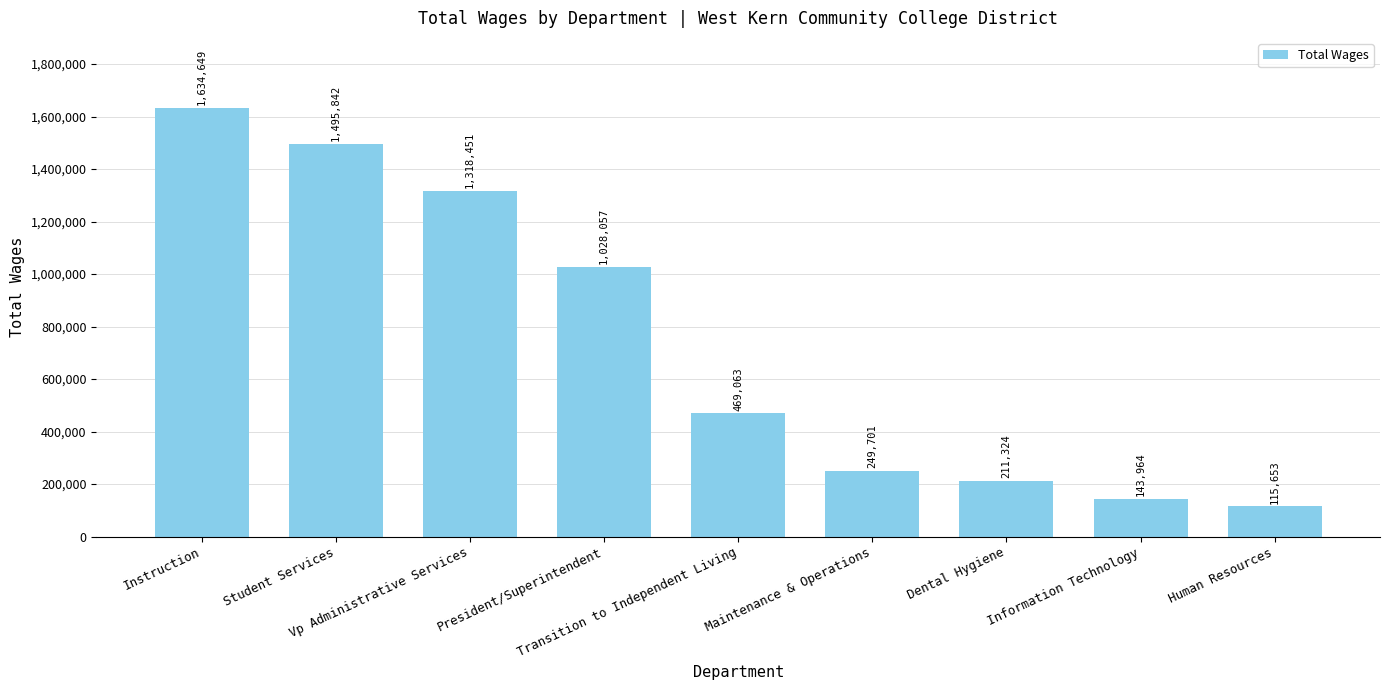

True or false: the data shows 1028057 at President/Superintendent.

True